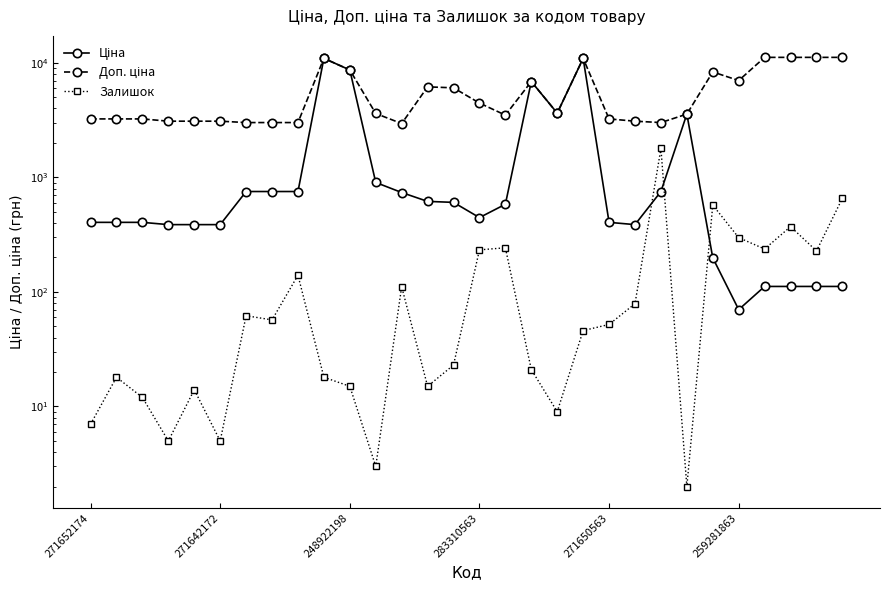

Which series changed the most between 15 and 23?

Ціна